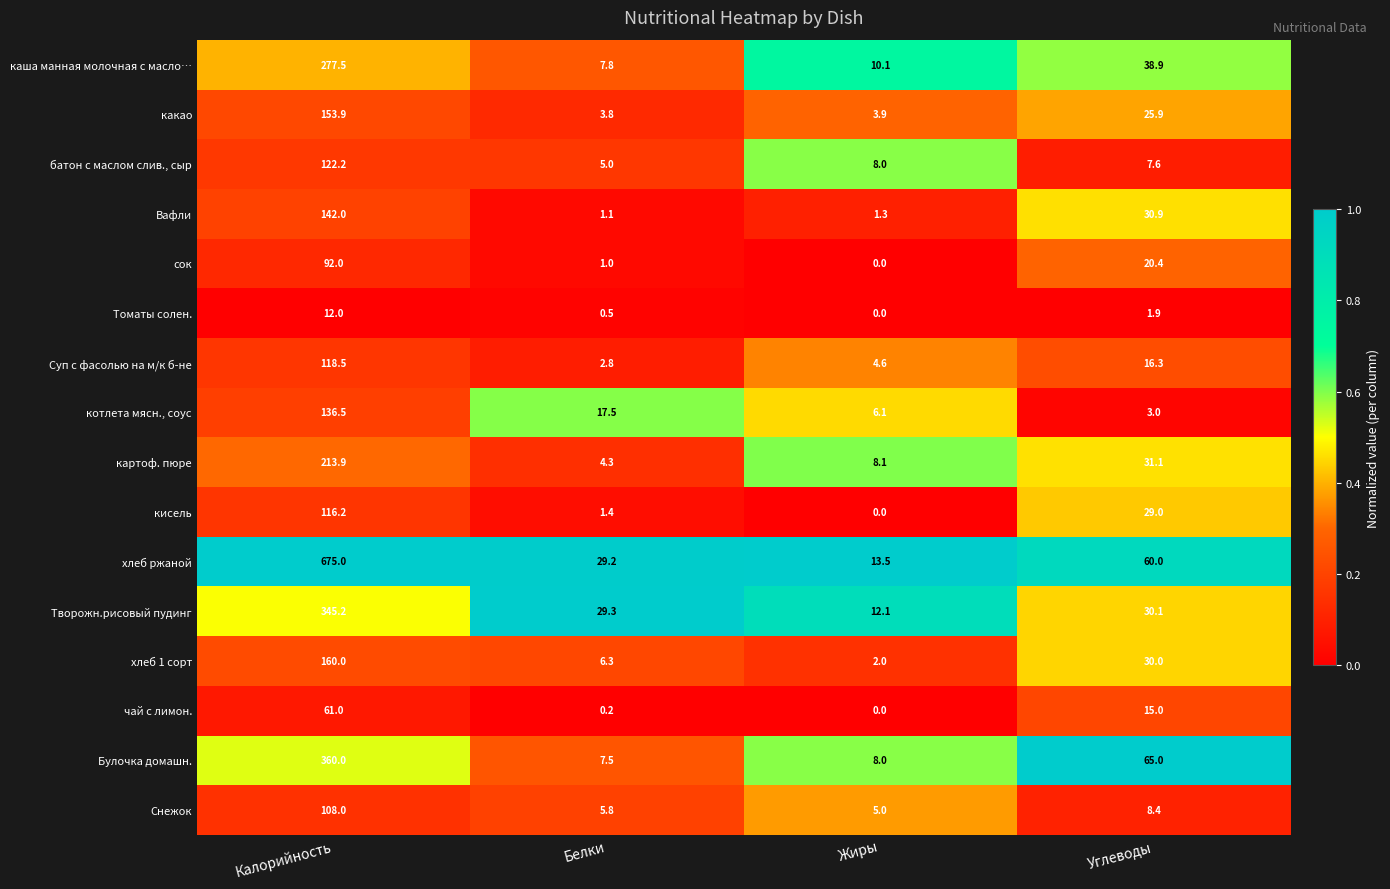

What is the spread (max minus min) of values at Жиры?

13.5